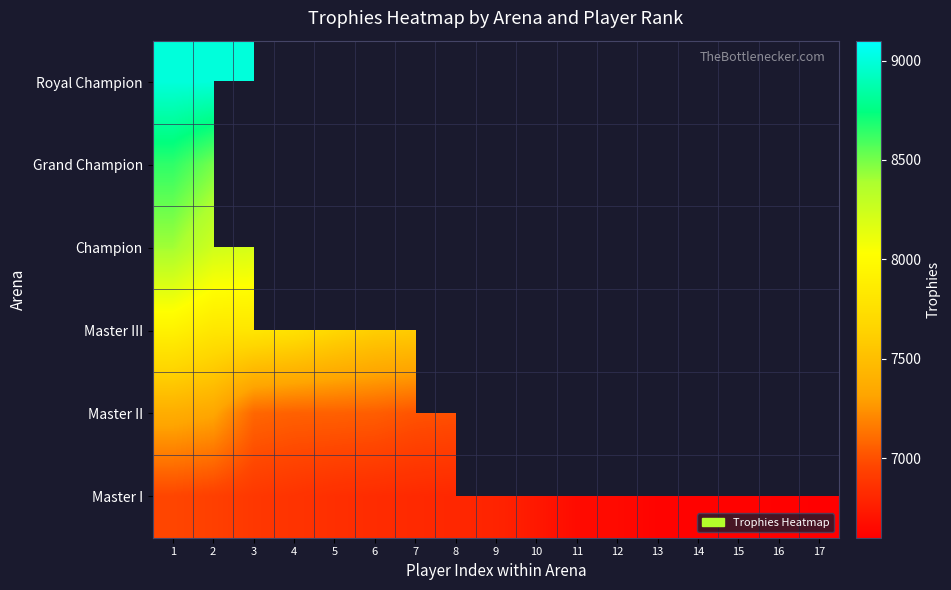

Rank the categories by Grand Champion value from lowest to highest.

2, 3, 4, 5, 6, 7, 8, 9, 10, 11, 12, 13, 14, 15, 16, 17, 1